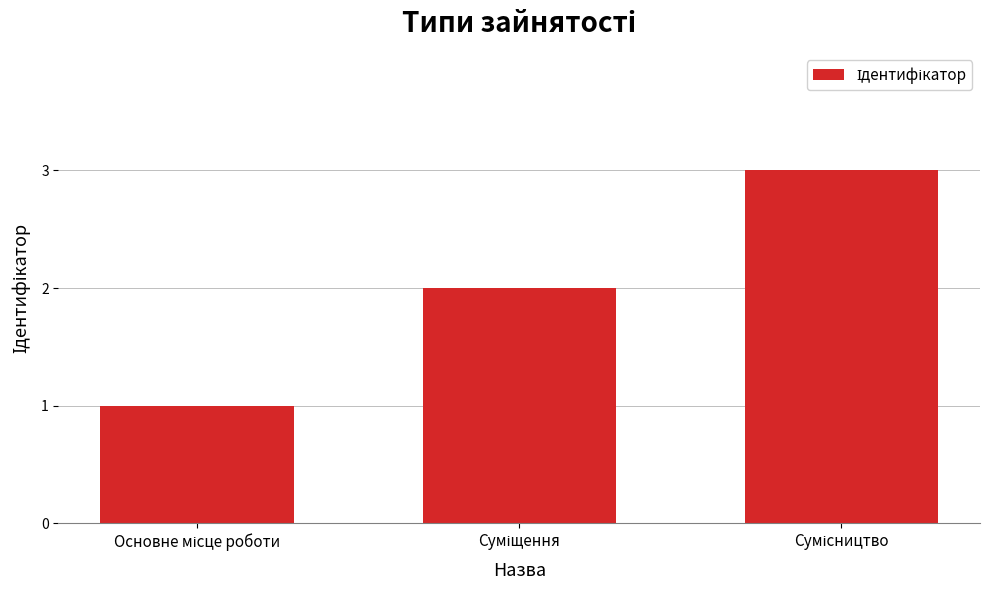

What is the greatest value displayed?

3